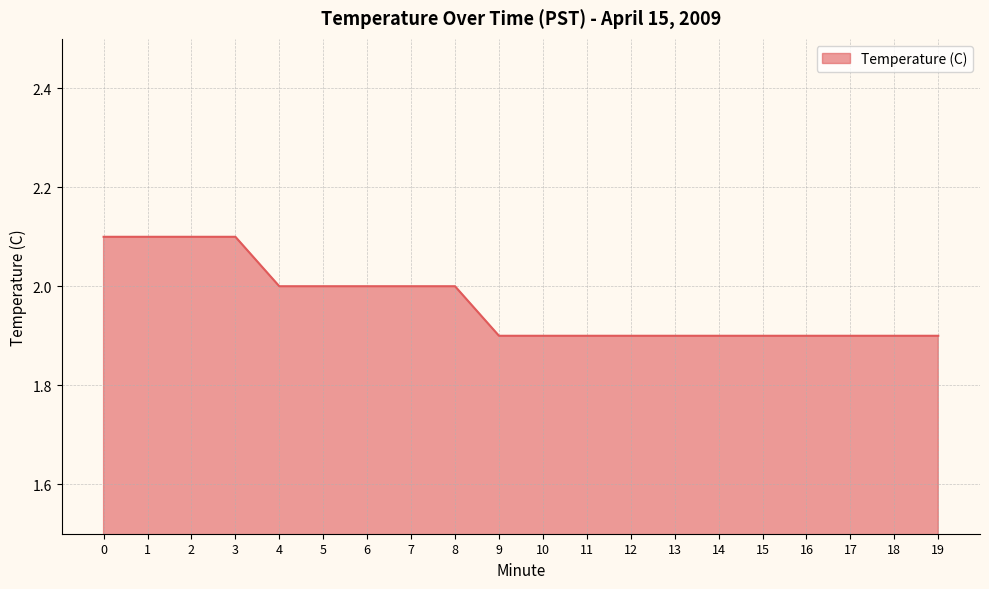

Reading left to right, transcribe all the data shown in this chart.

2.1	2.1	2.1	2.1	2.0	2.0	2.0	2.0	2.0	1.9	1.9	1.9	1.9	1.9	1.9	1.9	1.9	1.9	1.9	1.9